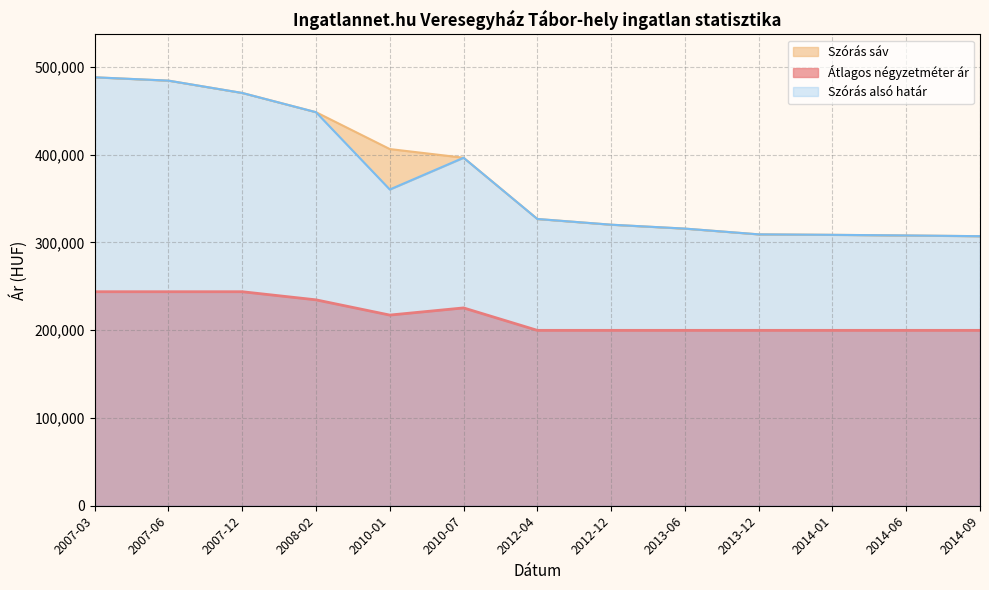

What is the label of the 6th point from the right?

2012-12